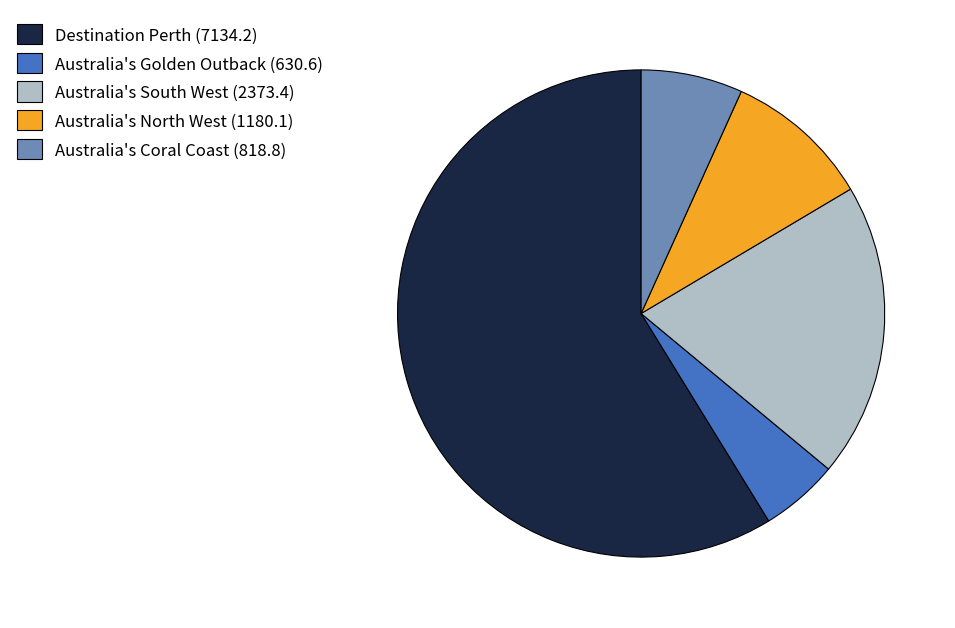

Approximately how many times larger is the value at Australia's South West (2373.4) compared to Australia's Coral Coast (818.8)?

2.9